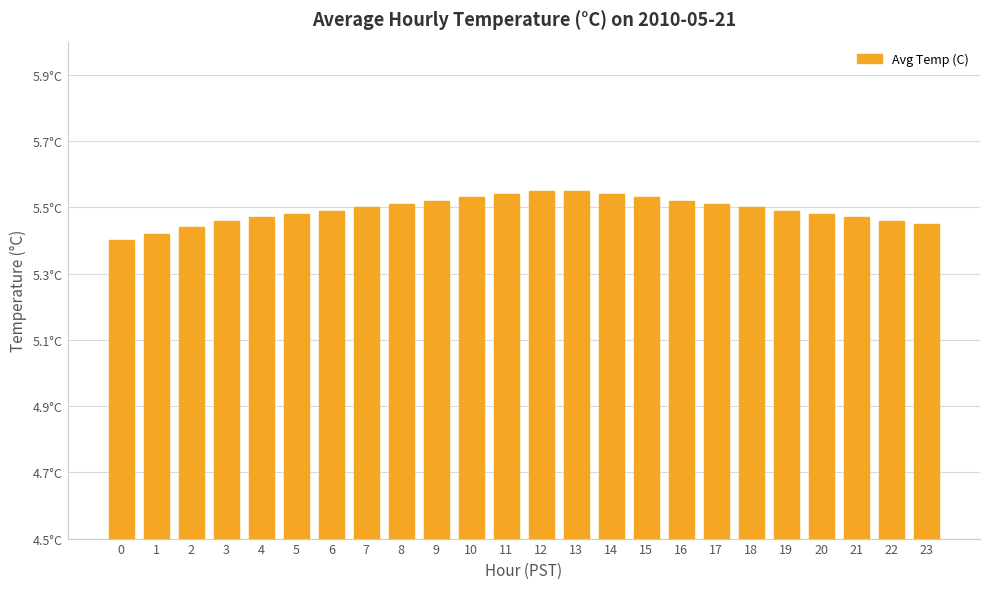

Are the bars horizontal?

No